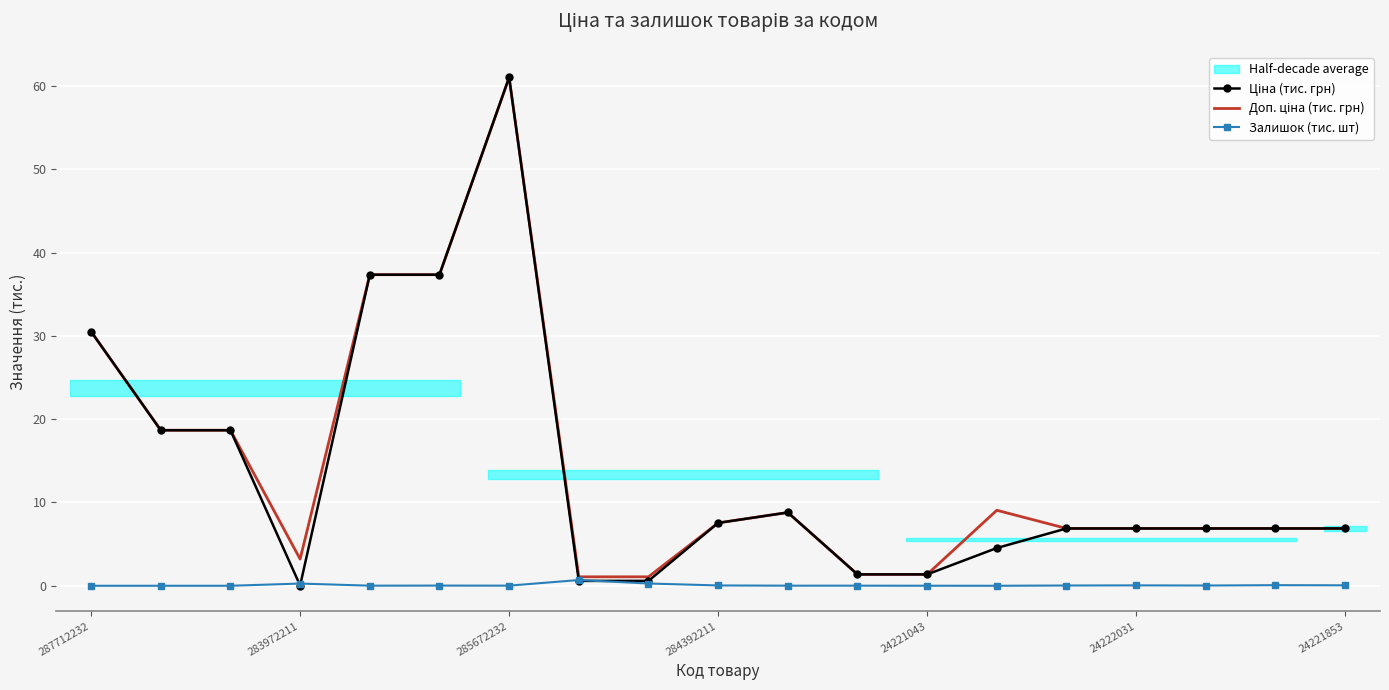

How many data points does each series have?

19